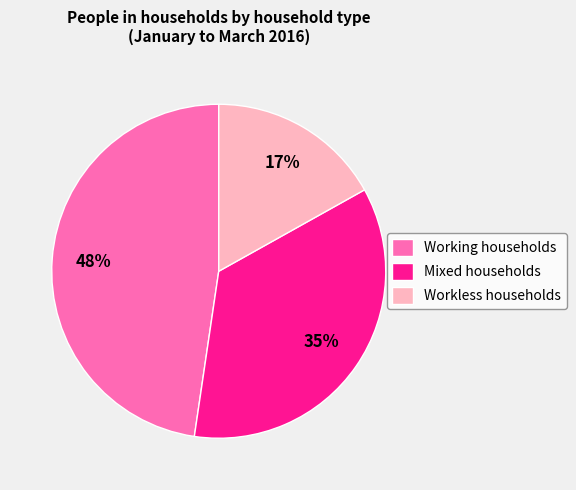

Approximately how many times larger is the value at Working households compared to Workless households?

2.8